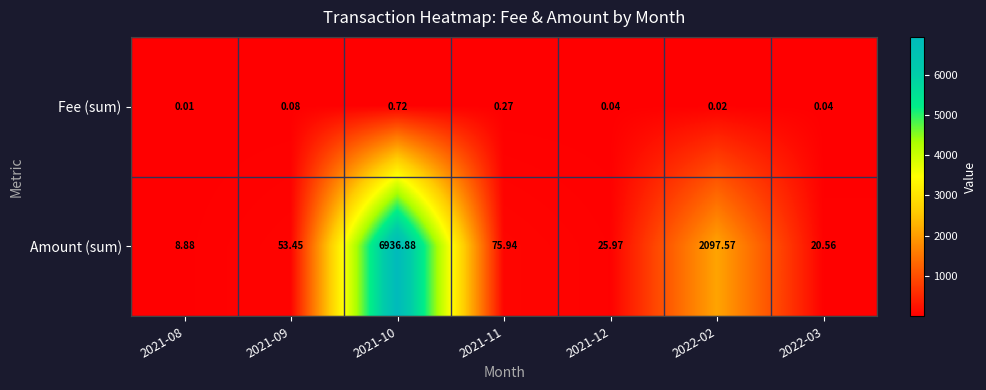

Rank the series at 2022-03 from lowest to highest value.

Fee (sum), Amount (sum)